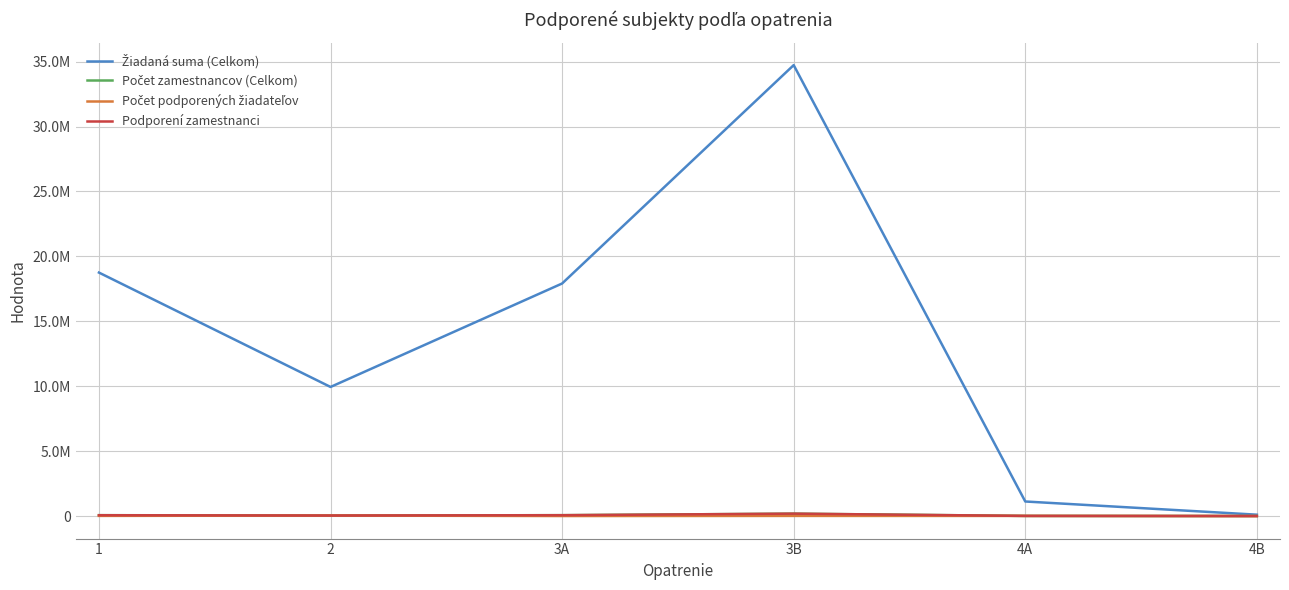

At which label is Podporení zamestnanci closest to 93089?

3A